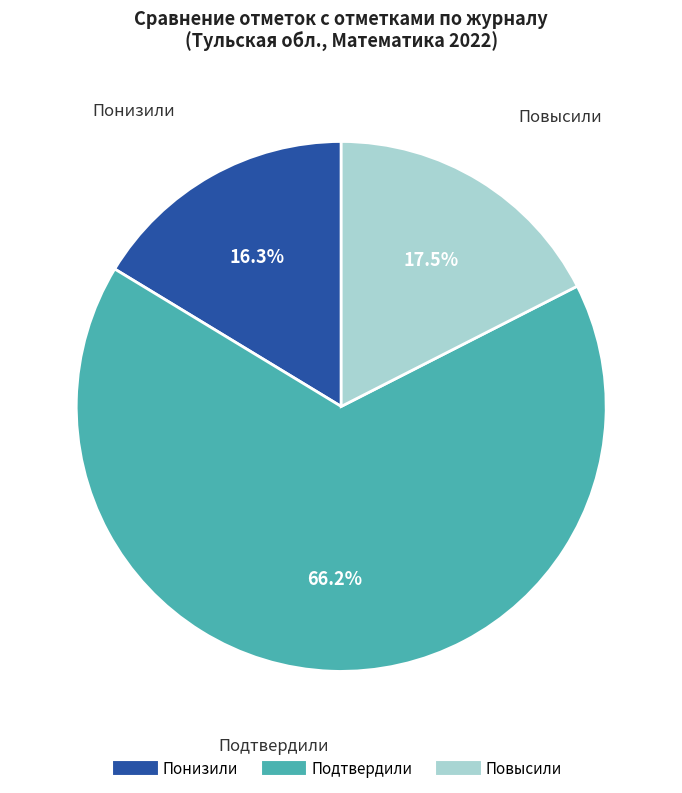

What is the largest slice in the pie chart?

Подтвердили